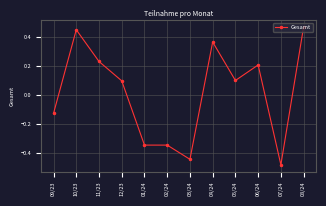

Which category has the lowest value across all series?

07/24